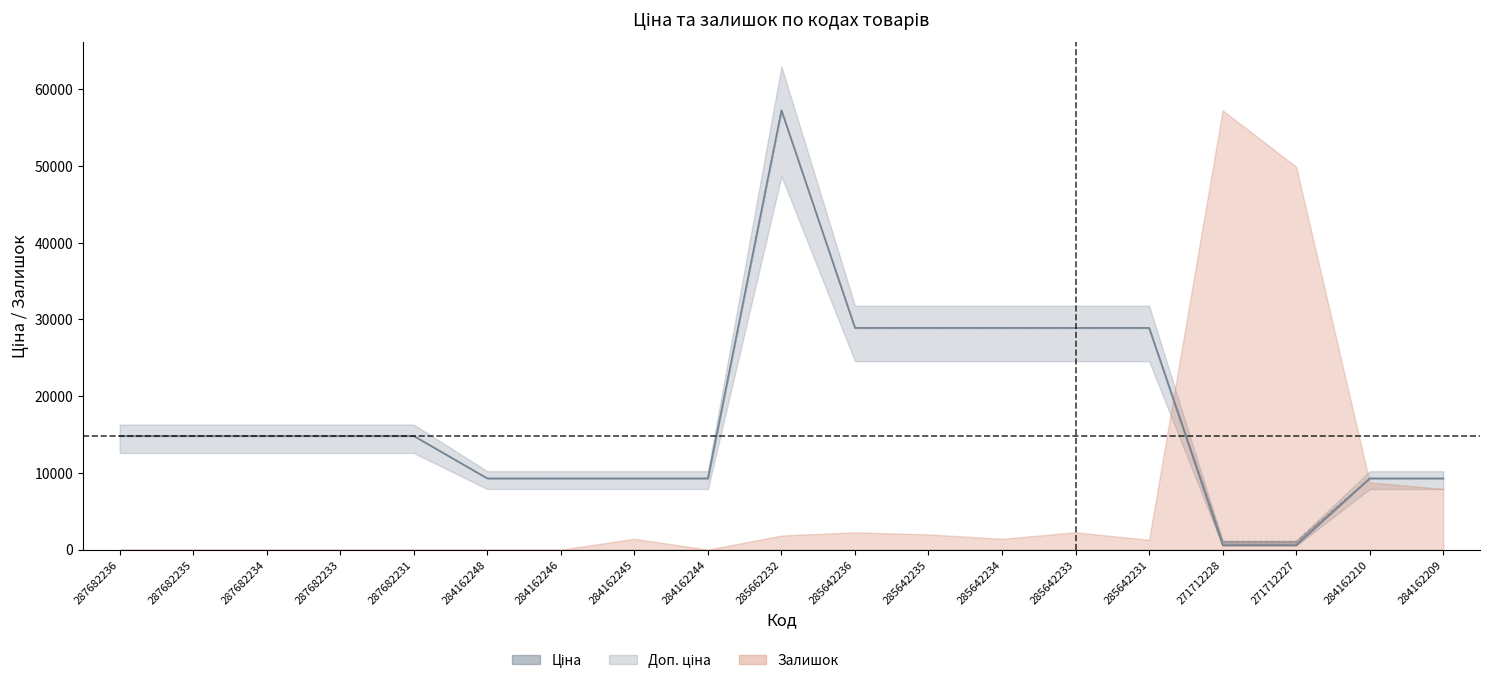

What is the maximum value shown in the chart?

57258.0